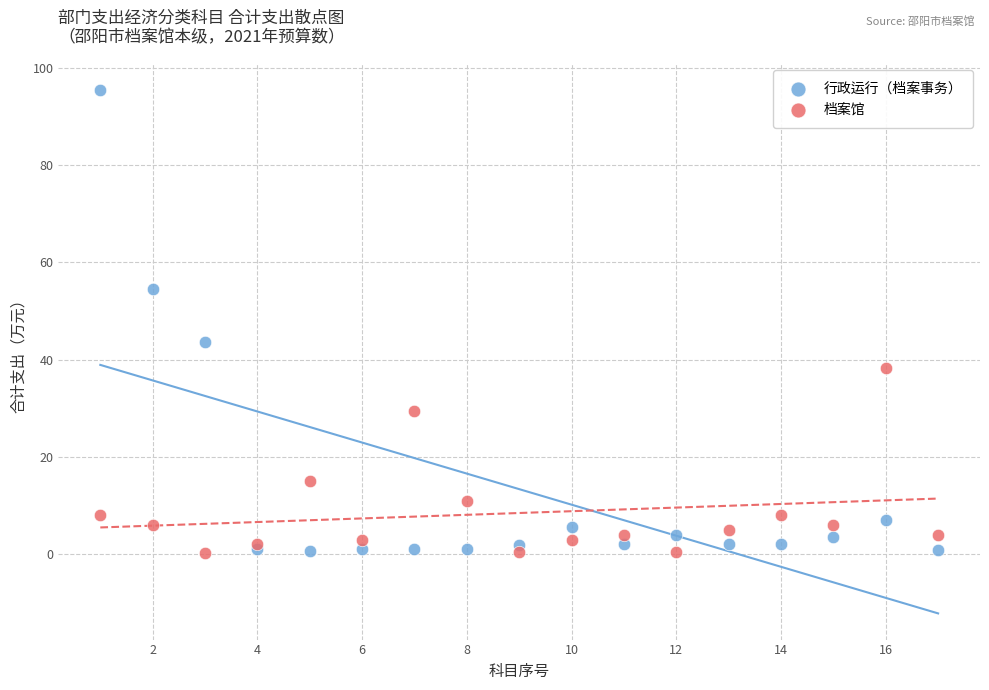

What is the X range (max minus min) for the scatter plot?

16.0